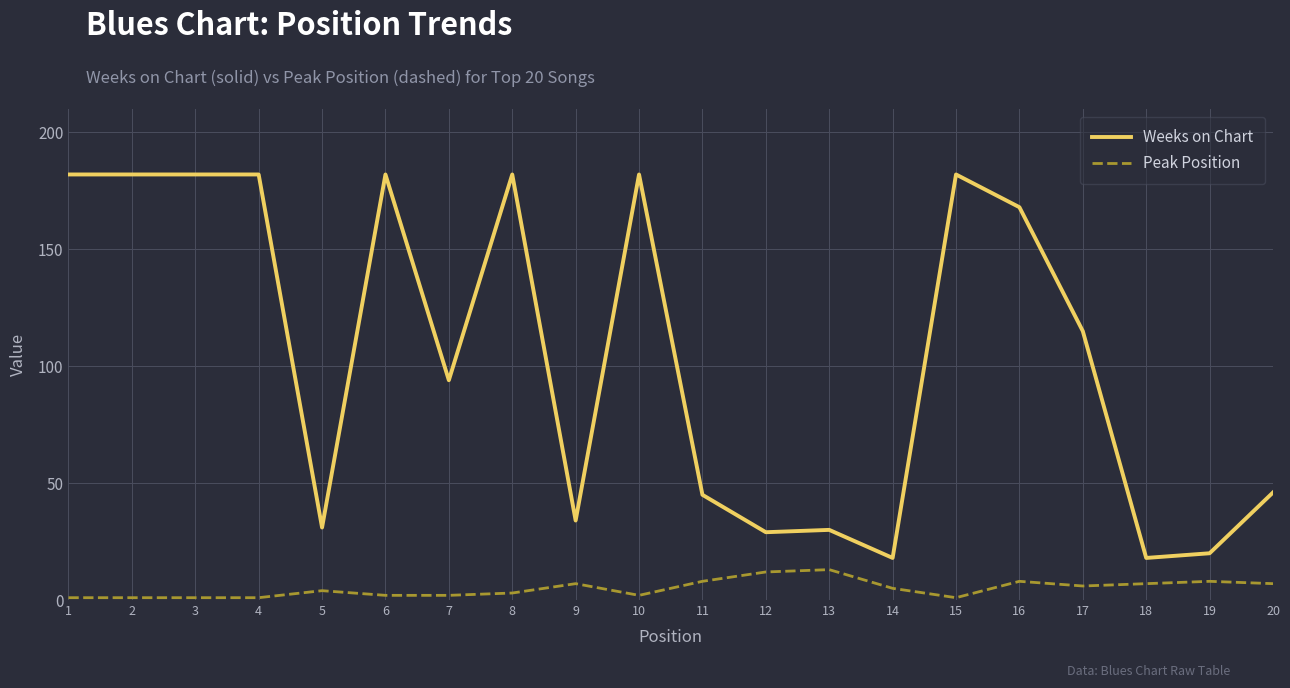

True or false: Weeks on Chart and Peak Position intersect in this chart.

False